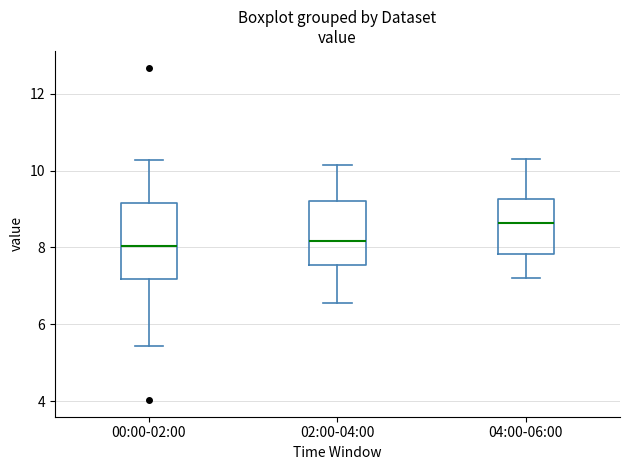

Where is the upper edge of the box for 00:00-02:00 on the y-axis? The values are not printed on the chart, so give them approximately, as read against the axis.

9.2